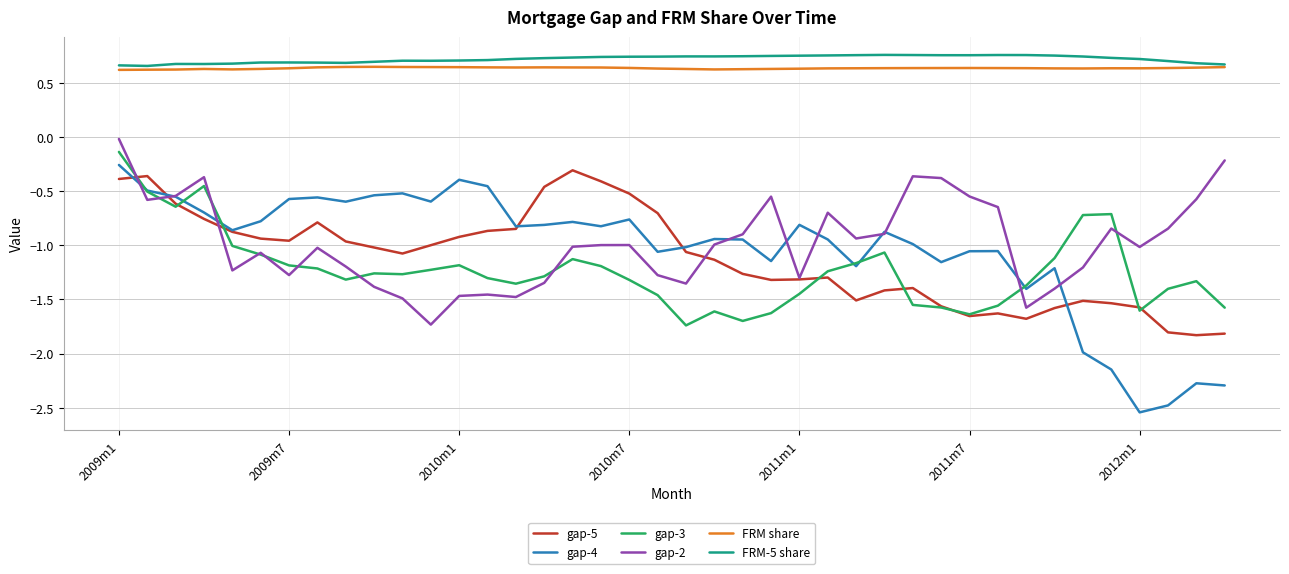

True or false: gap-4 and FRM-5 share intersect in this chart.

False